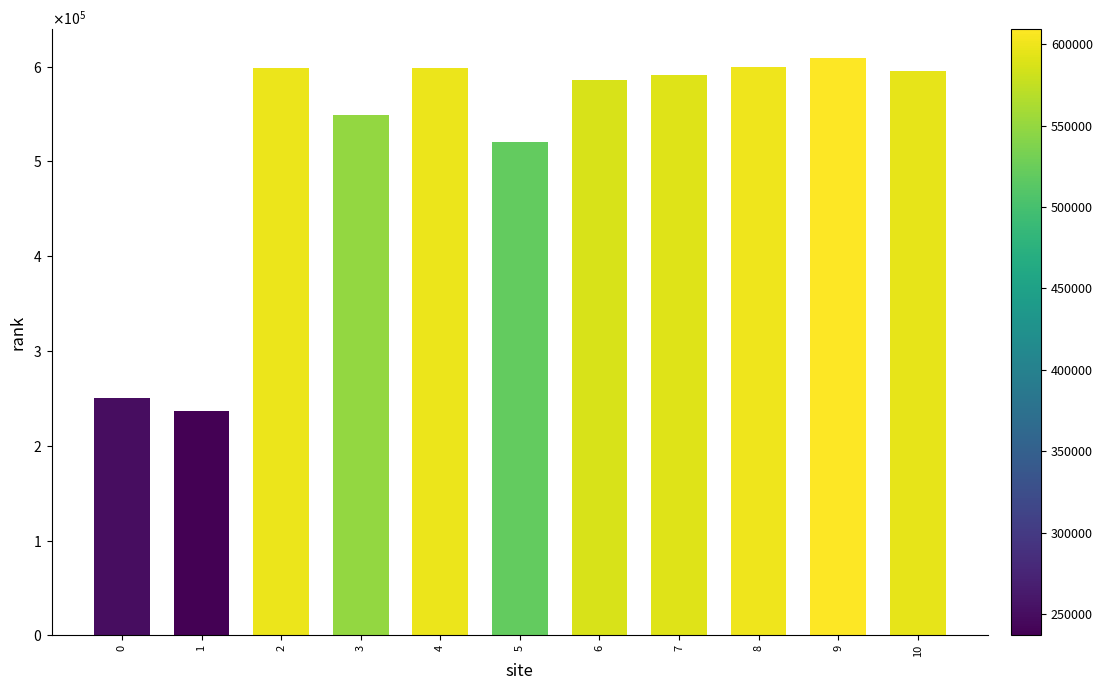

Approximately how many times larger is the value at 1 compared to 5?

0.5